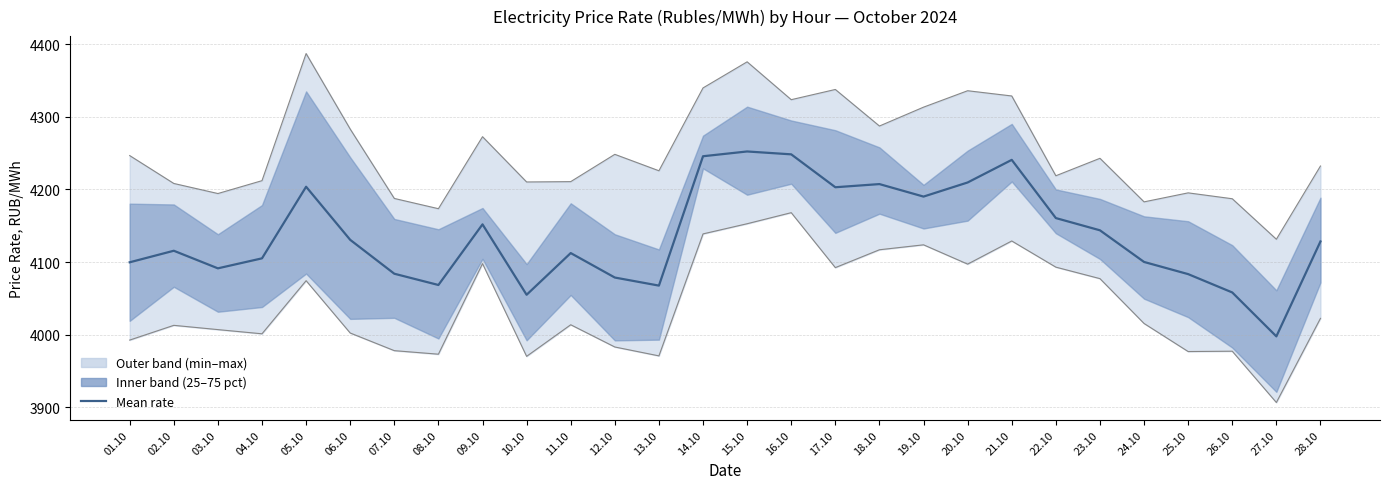

What is the change in value from 15.10 to 25.10?

-169.0